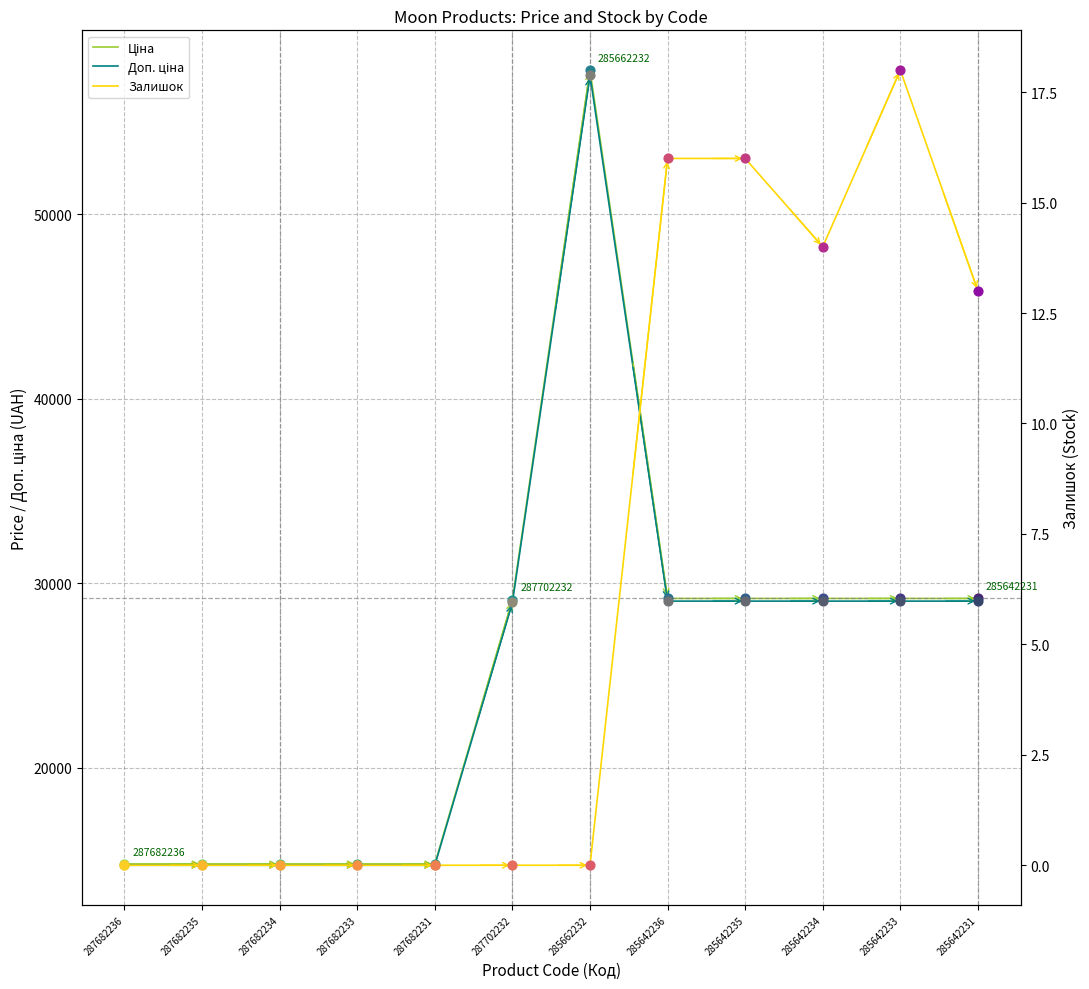

What is the total value across all series at 287682233?

29527.6